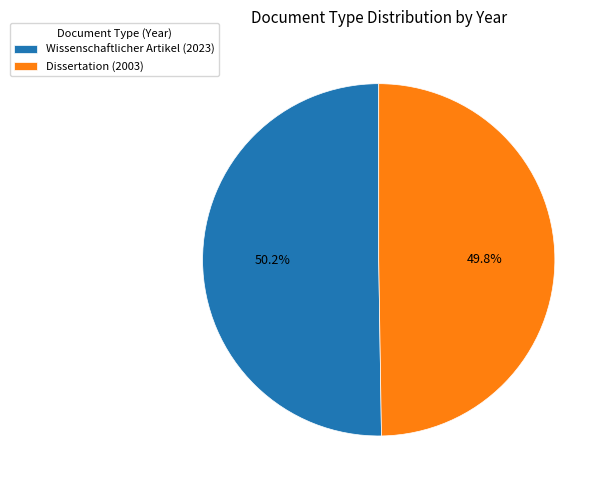

Count the number of slices in the pie.

2